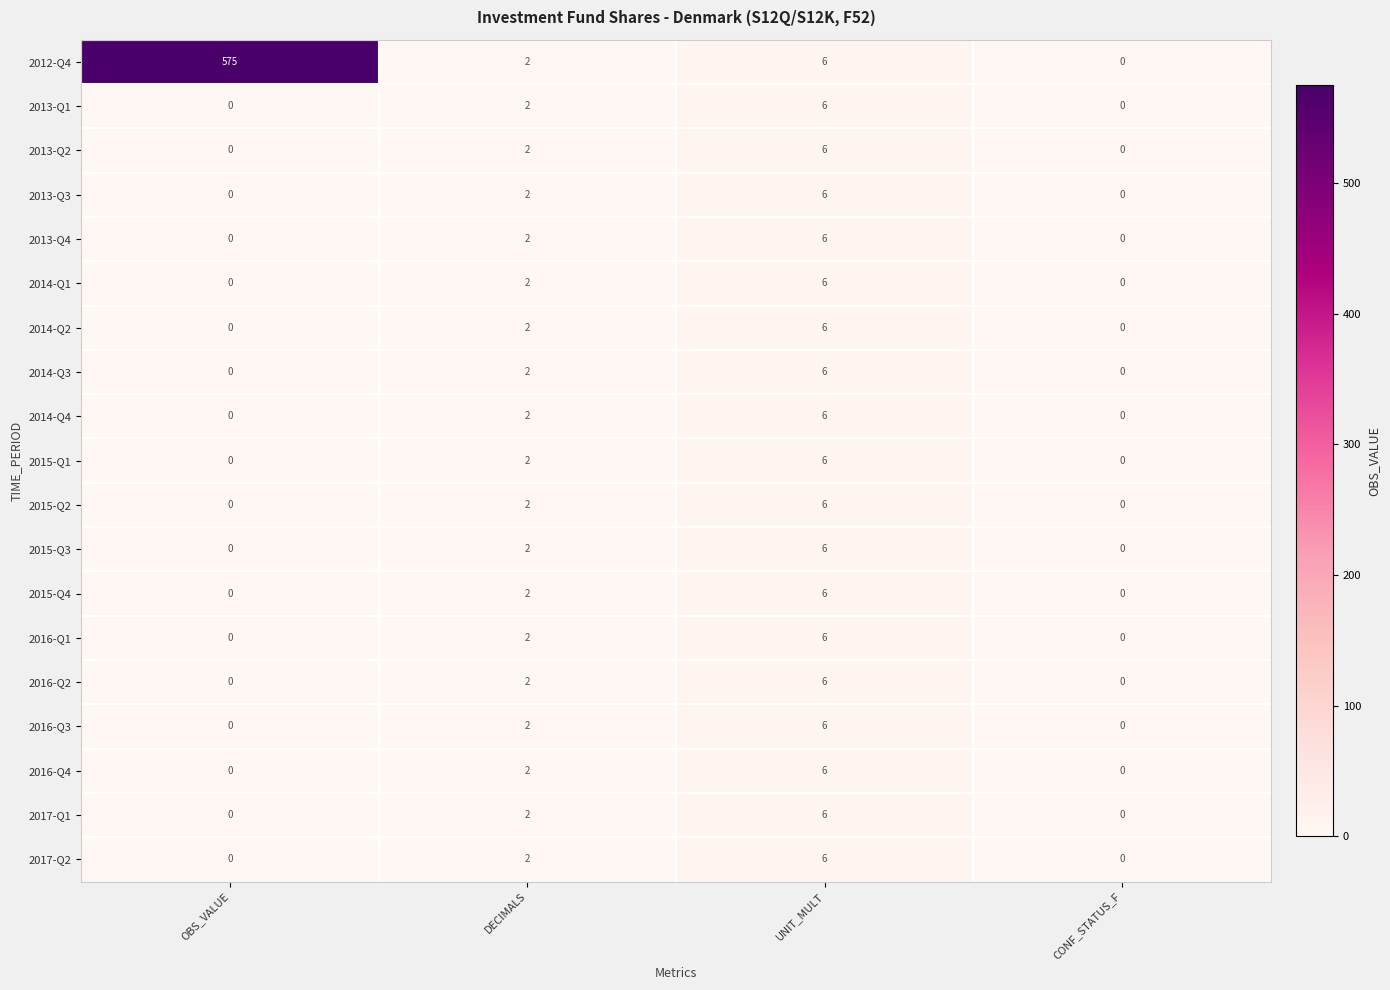

Between OBS_VALUE and CONF_STATUS_F, which series saw the biggest shift?

2012-Q4